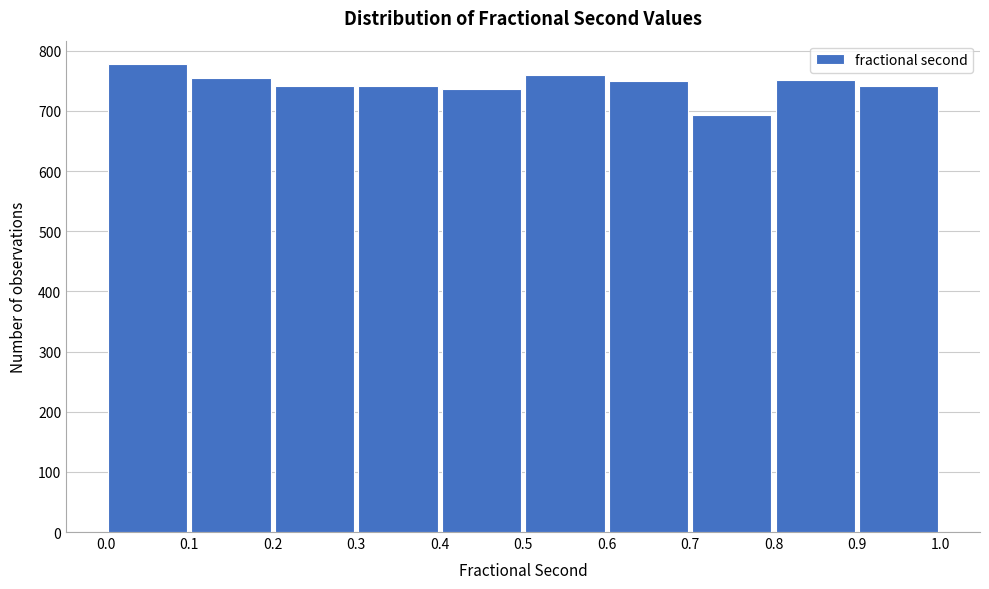

Reading left to right, list every bar in this chart as the range it spans on the x-axis followed by its height. The values are not printed on the chart, so give them approximately, as read against the axis.

0.0 to 0.1: 780
0.1 to 0.2: 760
0.2 to 0.3: 740
0.3 to 0.4: 740
0.4 to 0.5: 740
0.5 to 0.6: 760
0.6 to 0.7: 750
0.7 to 0.8: 690
0.8 to 0.9: 750
0.9 to 1.0: 740